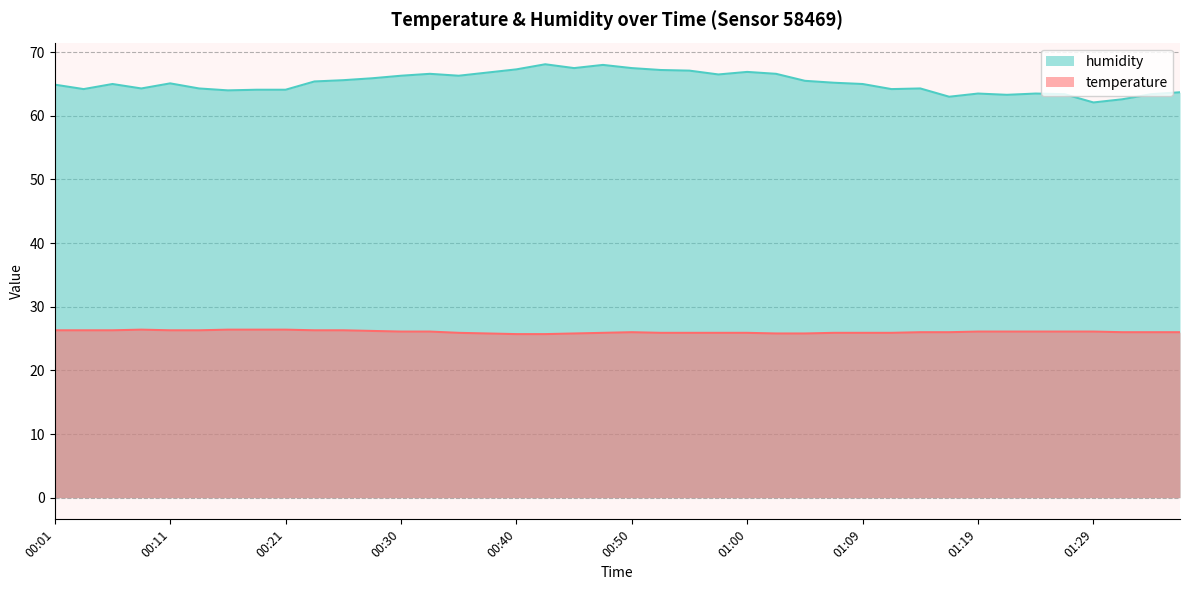

What is the difference between the second highest and minimum values in the temperature series?

0.7